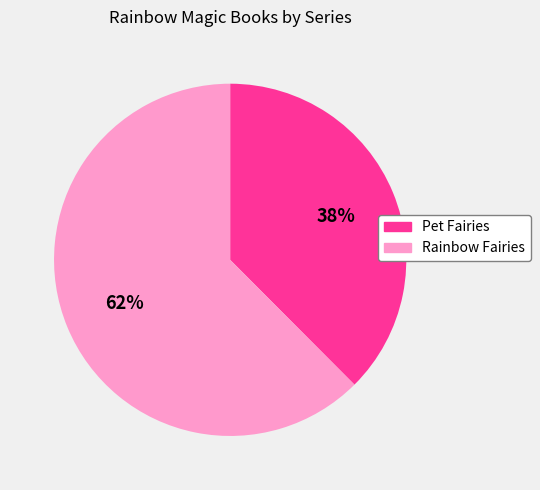

Is Rainbow Fairies the majority of the pie?

Yes